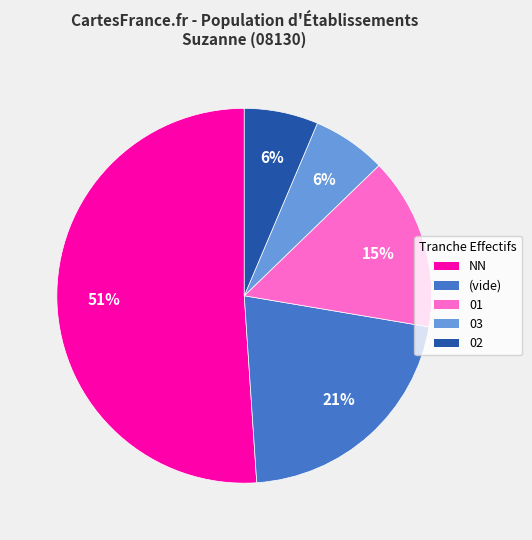

To the nearest percent, what is the difference between the largest and smallest slice percentages?

45%